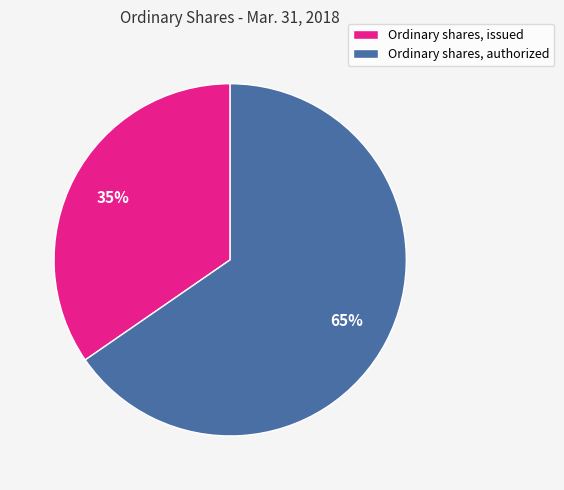

Which has a higher value, Ordinary shares, authorized or Ordinary shares, issued?

Ordinary shares, authorized